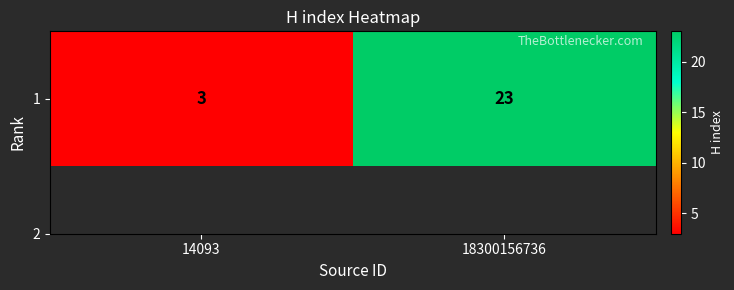

What is the difference between the values at 14093 and 18300156736?

20